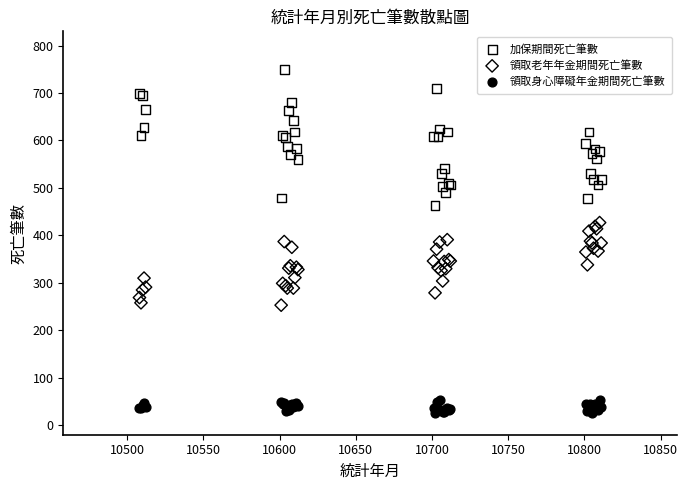

Which series contains the lowest Y value?

領取身心障礙年金期間死亡筆數